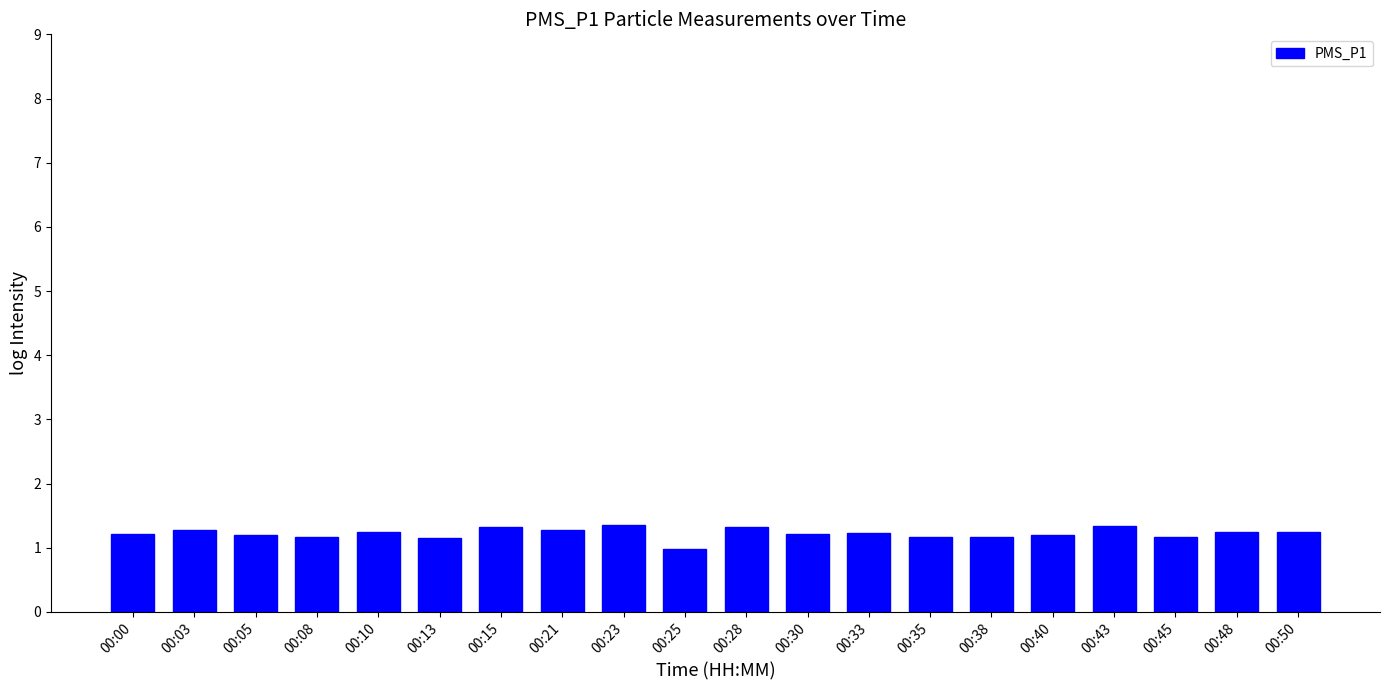

Approximately how many times larger is the value at 00:21 compared to 00:43?

1.0